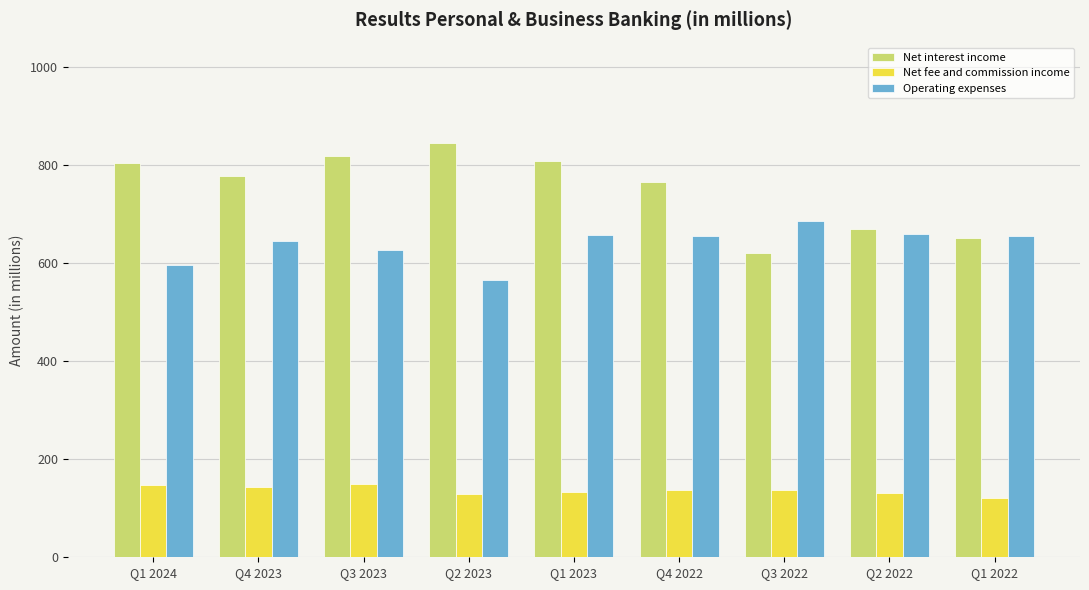

What is the maximum value shown in the chart?

844.9